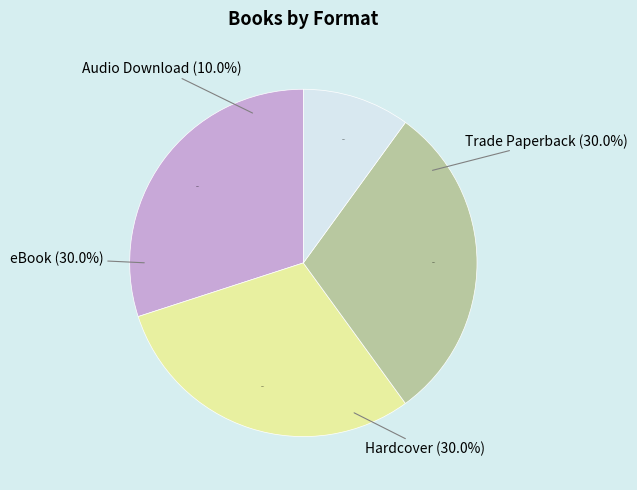

How many segments does this pie chart have?

4